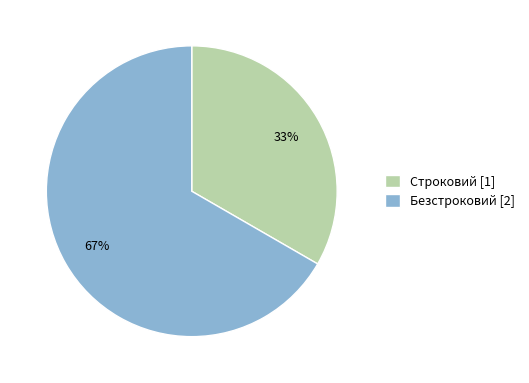

Which has a higher value, Безстроковий or Строковий?

Безстроковий